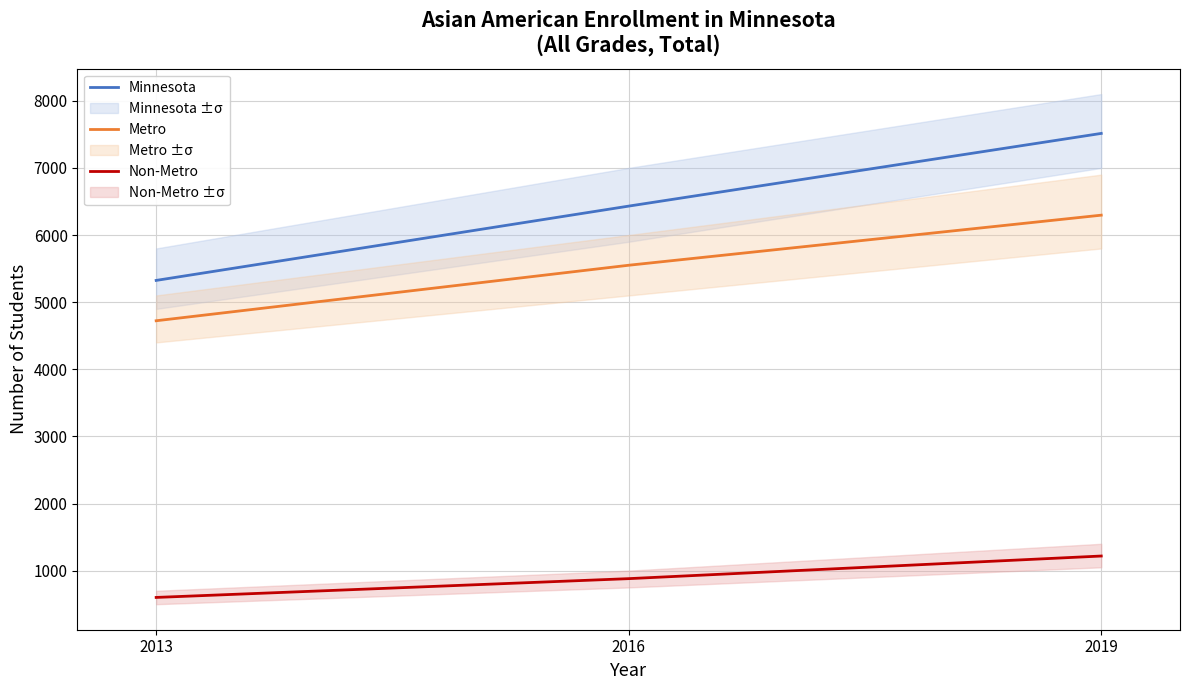

At 2013, list the series in order from largest to smallest.

Minnesota, Metro, Non-Metro